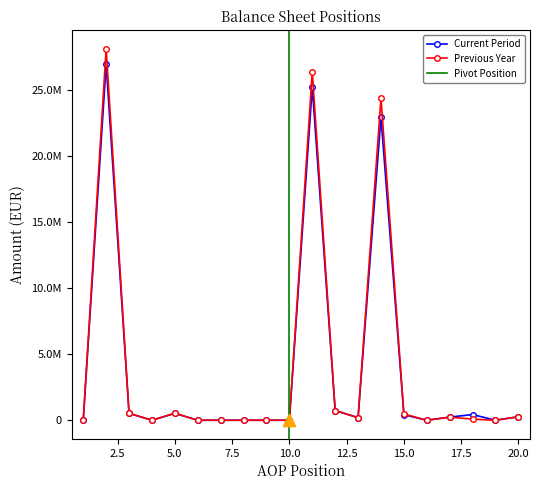

How many distinct data groups are displayed?

2